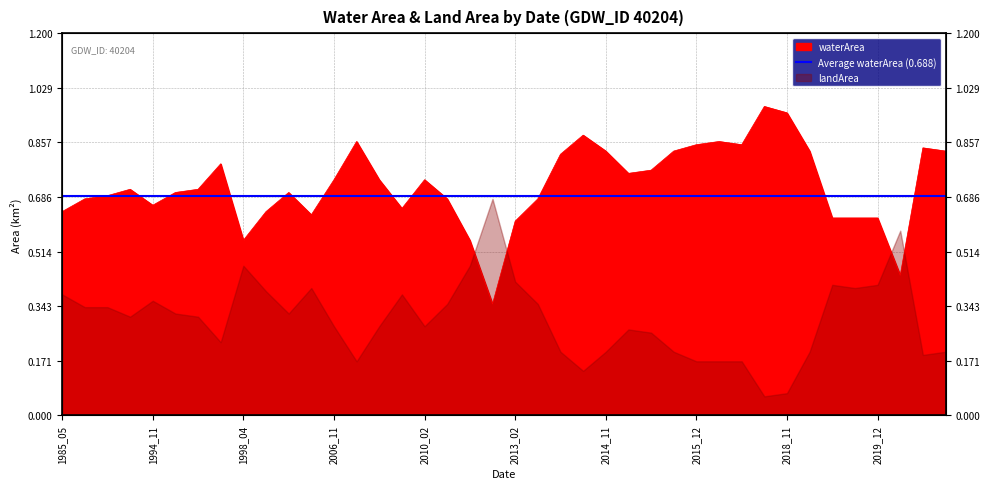

Rank the categories by value from highest to lowest.

2017_11, 2018_11, 2014_10, 2008_11, 2016_10, 2015_12, 2017_09, 2021_09, 2014_11, 2015_10, 2019_01, 2021_10, 2014_09, 1996_12, 2015_04, 2015_01, 2006_11, 2009_01, 2010_02, 1994_03, 1996_11, 1995_10, 2001_03, 1994_02, 1986_03, 2010_09, 2013_11, 1994_11, 2010_01, 1985_05, 2000_09, 2003_03, 2019_09, 2019_11, 2019_12, 2013_02, 1998_04, 2011_12, 2020_04, 2012_10